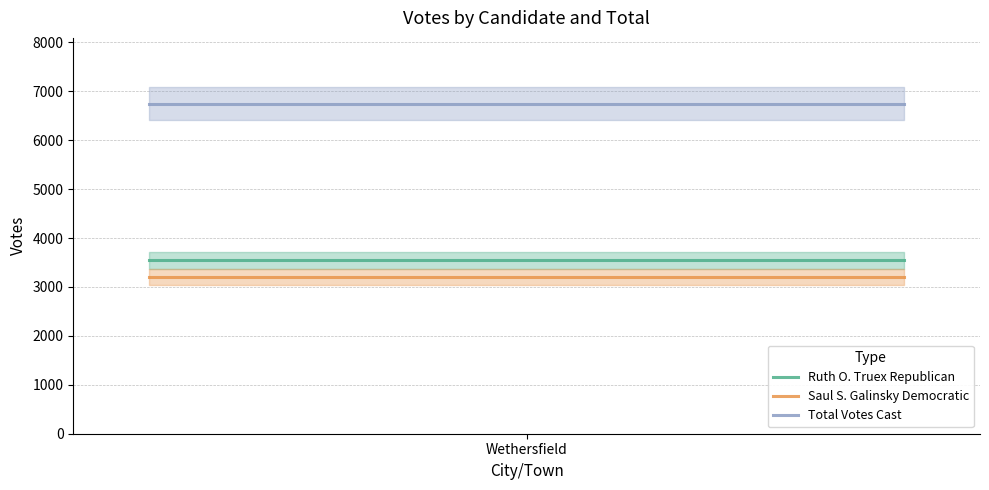

True or false: Ruth O. Truex Republican and Total Votes Cast intersect in this chart.

False